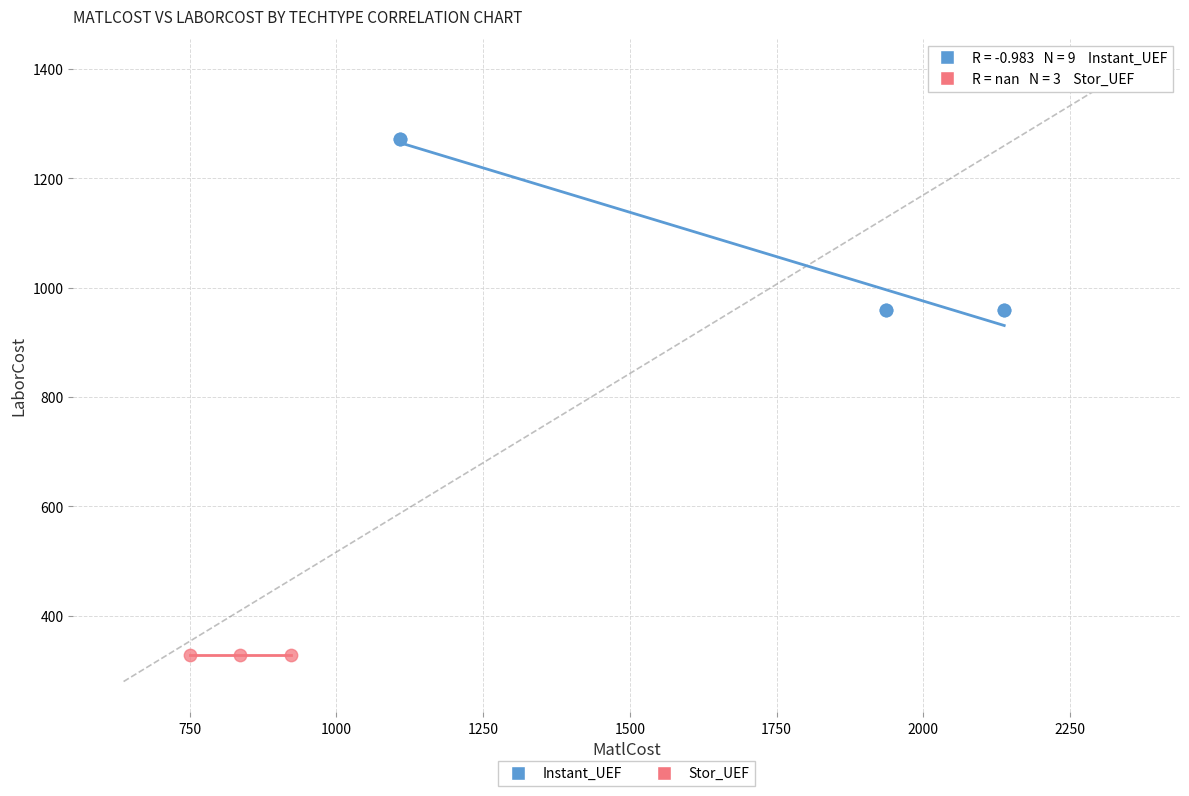

Which series reaches the minimum Y coordinate?

Stor_UEF